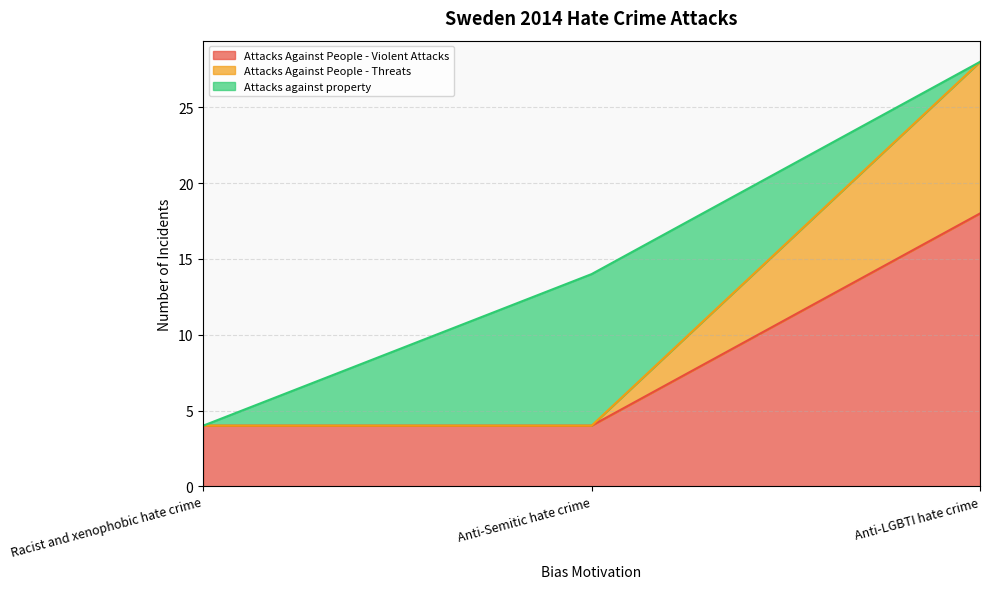

What is the total value across all series at Anti-LGBTI hate crime?

28